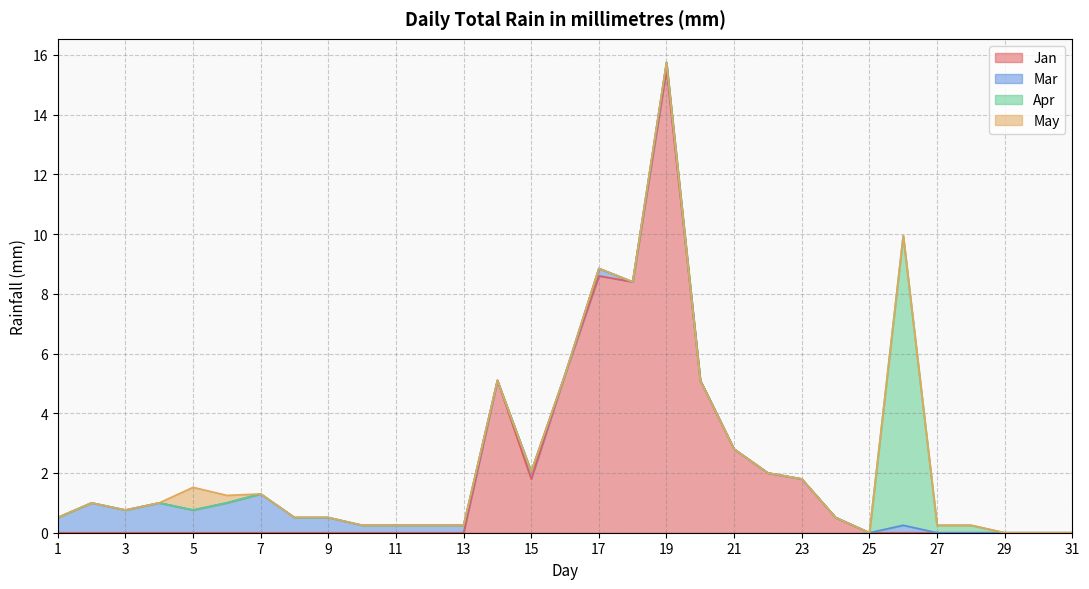

Reading right to left, transcribe all the data shown in this chart.

Jan: 31=0.0	30=0.0	29=0.0	28=0.0	27=0.0	26=0.0	25=0.0	24=0.5	23=1.8	22=2.0	21=2.8	20=5.1	19=15.5	18=8.4	17=8.6	16=5.3	15=1.8	14=5.1	13=0.0	12=0.0	11=0.0	10=0.0	9=0.0	8=0.0	7=0.0	6=0.0	5=0.0	4=0.0	3=0.0	2=0.0	1=0.0
Mar: 31=0.0	30=0.0	29=0.0	28=0.0	27=0.0	26=0.2	25=0.0	24=0.0	23=0.0	22=0.0	21=0.0	20=0.0	19=0.2	18=0.0	17=0.2	16=0.0	15=0.2	14=0.0	13=0.2	12=0.2	11=0.2	10=0.2	9=0.5	8=0.5	7=1.3	6=1.0	5=0.8	4=1.0	3=0.8	2=1.0	1=0.5
Apr: 31=0.0	30=0.0	29=0.0	28=0.2	27=0.2	26=9.7	25=0.0	24=0.0	23=0.0	22=0.0	21=0.0	20=0.0	19=0.0	18=0.0	17=0.0	16=0.0	15=0.0	14=0.0	13=0.0	12=0.0	11=0.0	10=0.0	9=0.0	8=0.0	7=0.0	6=0.0	5=0.0	4=0.0	3=0.0	2=0.0	1=0.0
May: 31=0.0	30=0.0	29=0.0	28=0.0	27=0.0	26=0.0	25=0.0	24=0.0	23=0.0	22=0.0	21=0.0	20=0.0	19=0.0	18=0.0	17=0.0	16=0.0	15=0.0	14=0.0	13=0.0	12=0.0	11=0.0	10=0.0	9=0.0	8=0.0	7=0.0	6=0.2	5=0.8	4=0.0	3=0.0	2=0.0	1=0.0